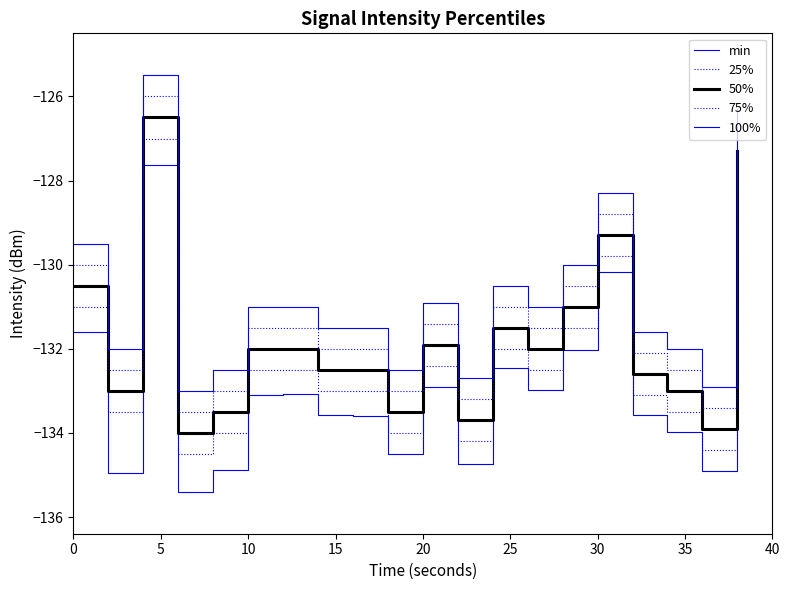

How many lines are shown in the chart?

5